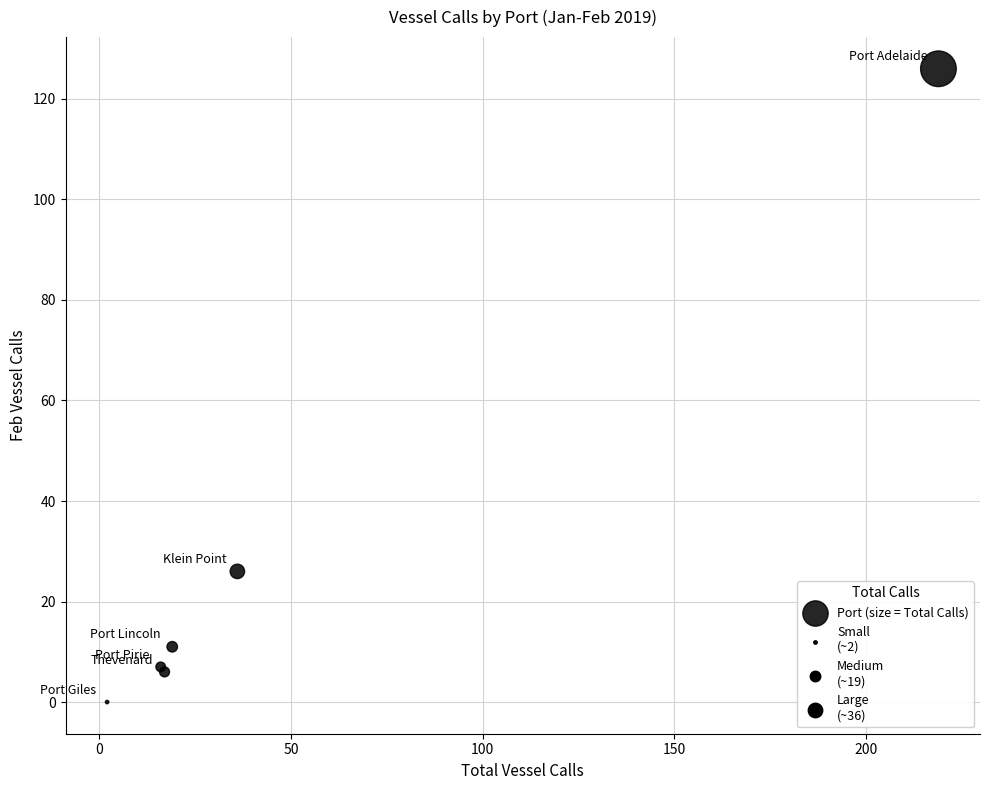

What Y value in the scatter plot is closest to 63?

26